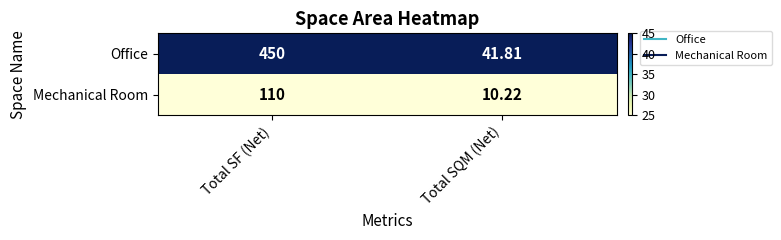

Which series changed the most between Total SF (Net) and Total SQM (Net)?

Office